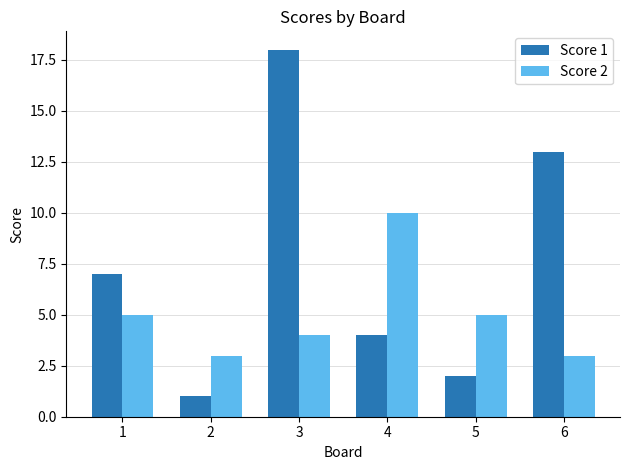

Read the Score 1 value at 6, to the nearest 10.

10